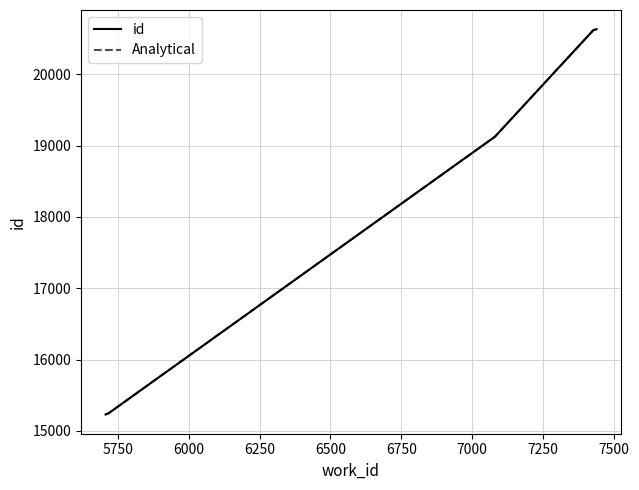

Does the chart have visible grid lines?

Yes